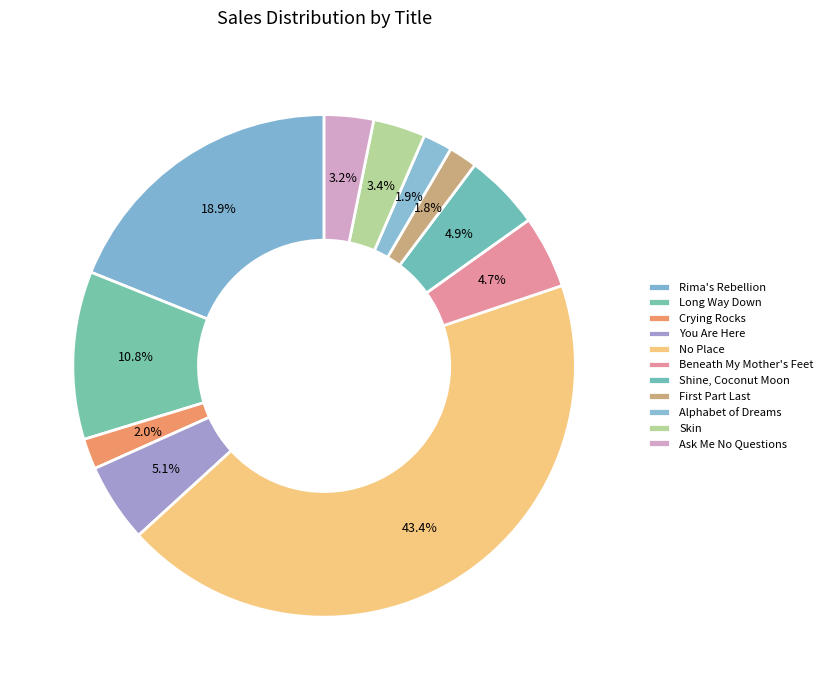

What is the change in value from Alphabet of Dreams to Skin?

+13836215